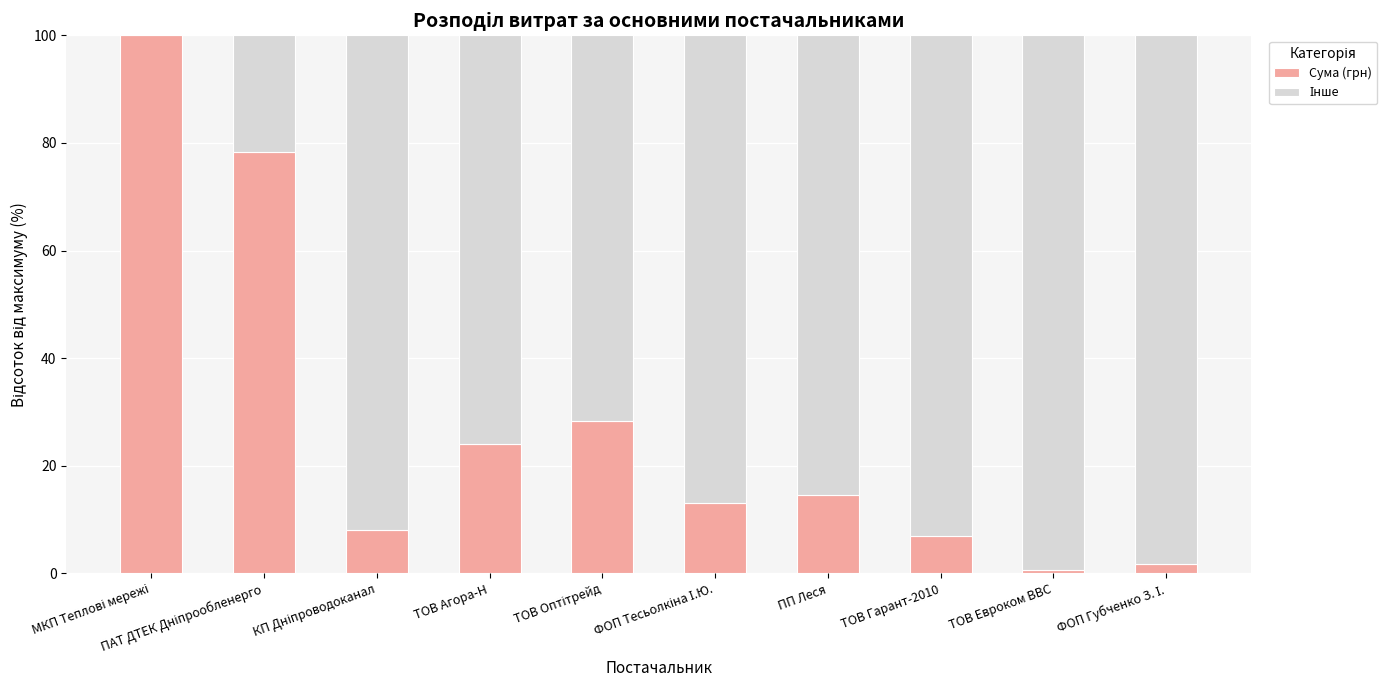

Are the bars horizontal?

No